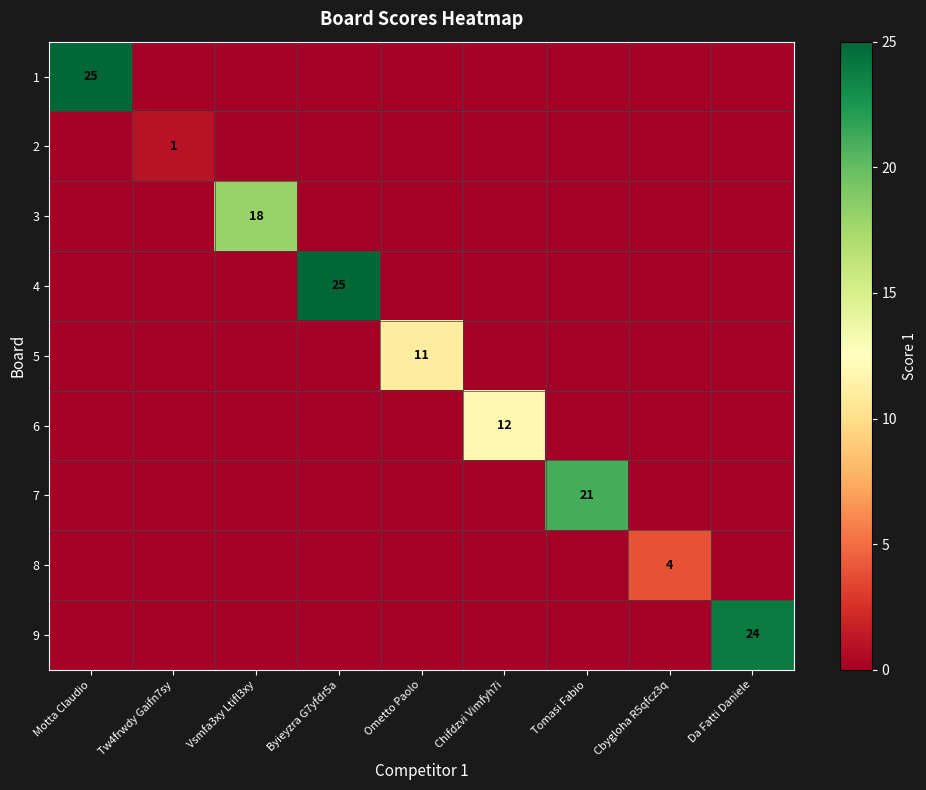

At Chifdzvi Vimfyh7i, list the series in order from largest to smallest.

6, 1, 2, 3, 4, 5, 7, 8, 9